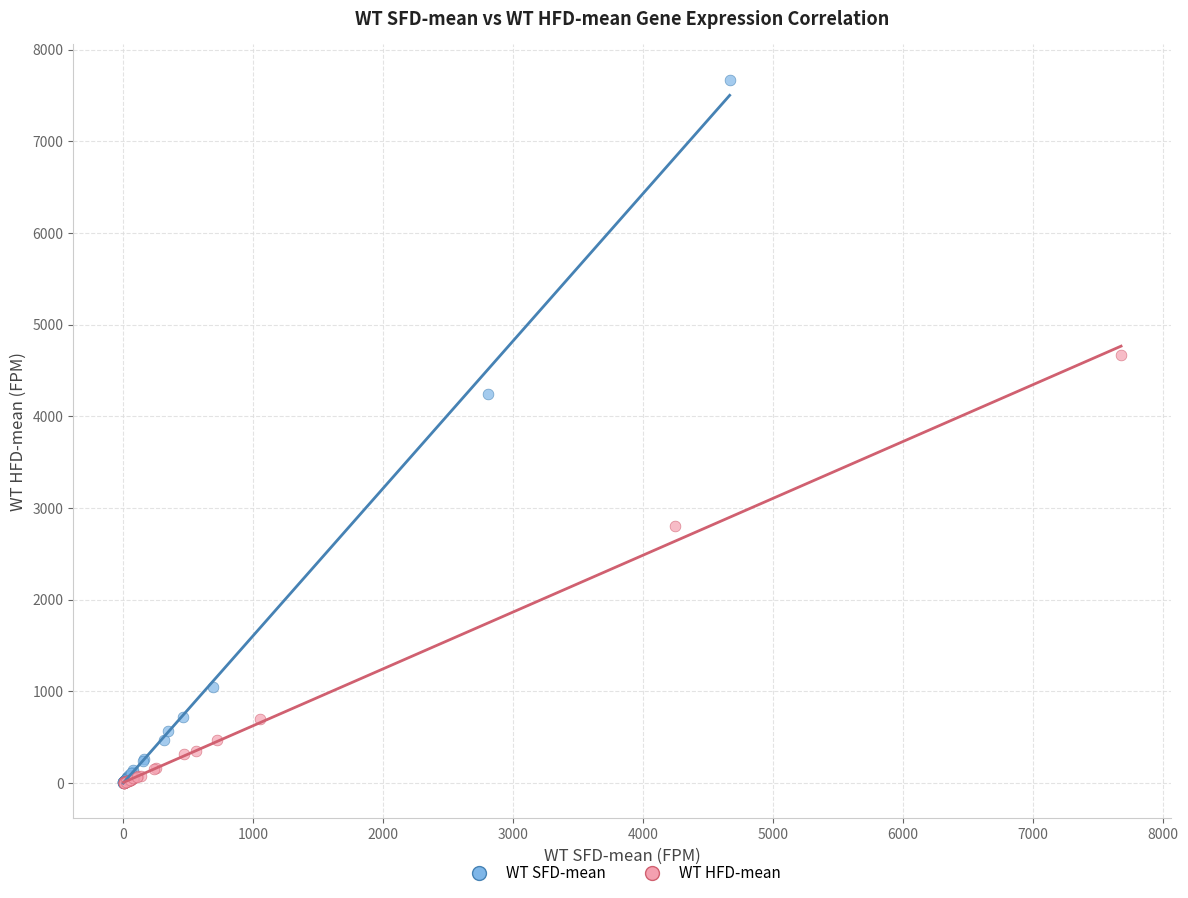

Which series has the largest Y range (max minus min)?

WT SFD-mean